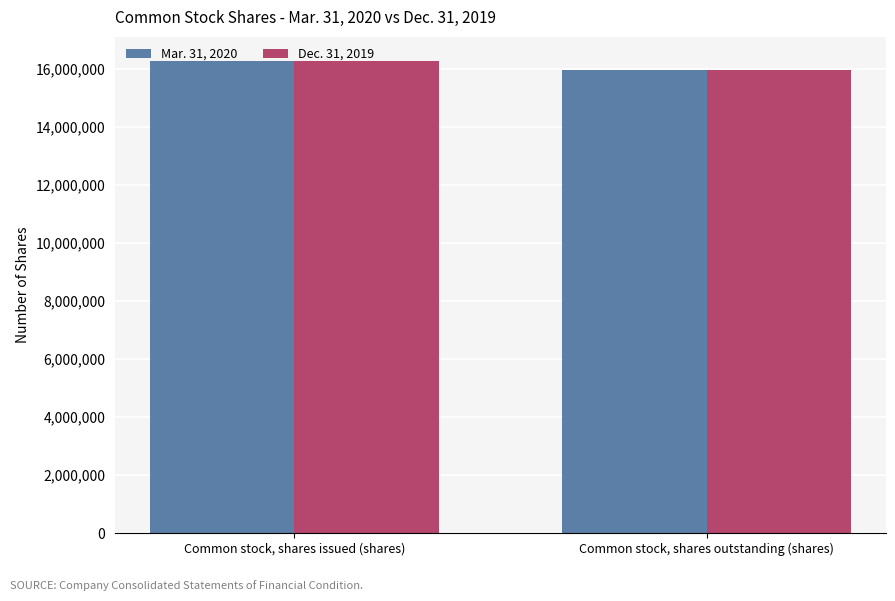

Is it true that Mar. 31, 2020 equals 27054430 at Common stock, shares outstanding (shares)?

False